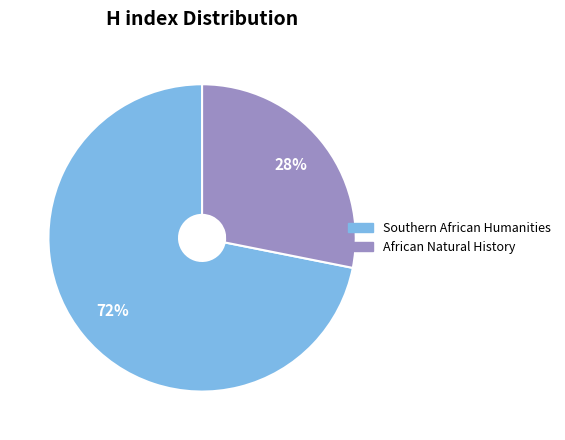

Is there a majority slice in this chart?

Yes